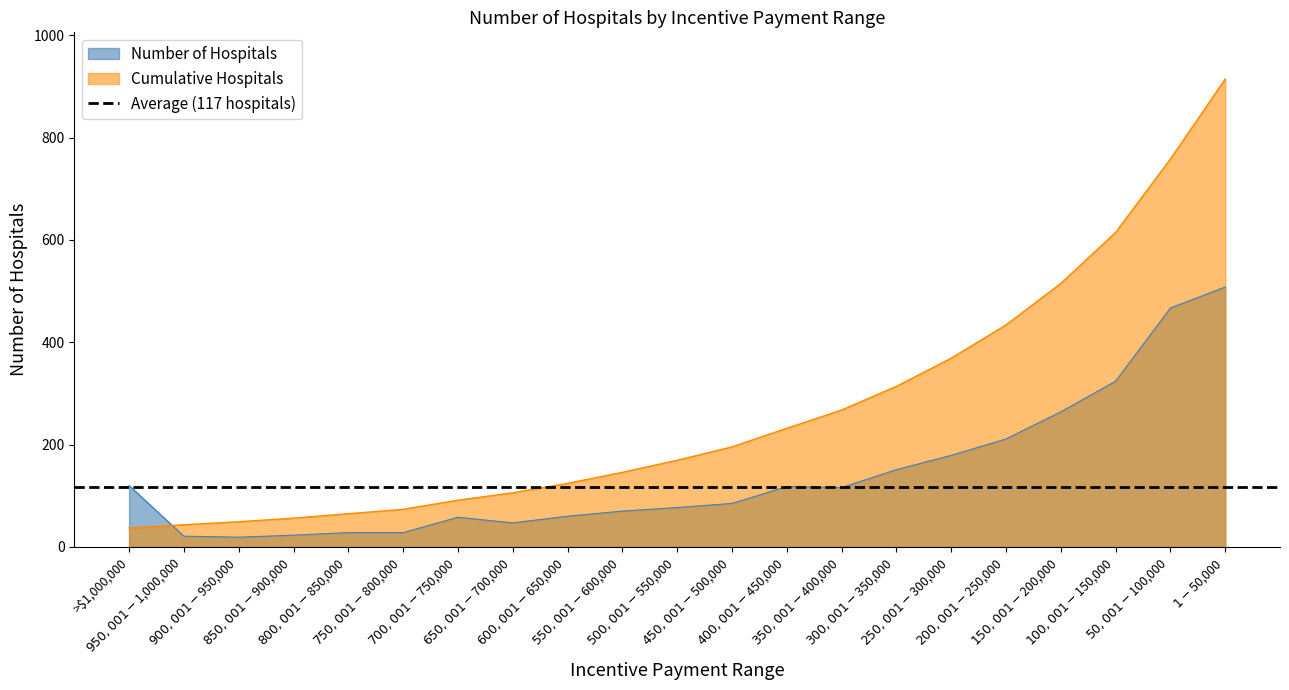

Reading left to right, extract all data points from this chart.

>$1,000,000=120	$950,001-$1,000,000=21	$900,001-$950,000=19	$850,001-$900,000=23	$800,001-$850,000=28	$750,001-$800,000=28	$700,001-$750,000=58	$650,001-$700,000=47	$600,001-$650,000=60	$550,001-$600,000=70	$500,001-$550,000=77	$450,001-$500,000=85	$400,001-$450,000=118	$350,001-$400,000=116	$300,001-$350,000=151	$250,001-$300,000=179	$200,001-$250,000=211	$150,001-$200,000=264	$100,001-$150,000=324	$50,001-$100,000=467	$1-$50,000=508